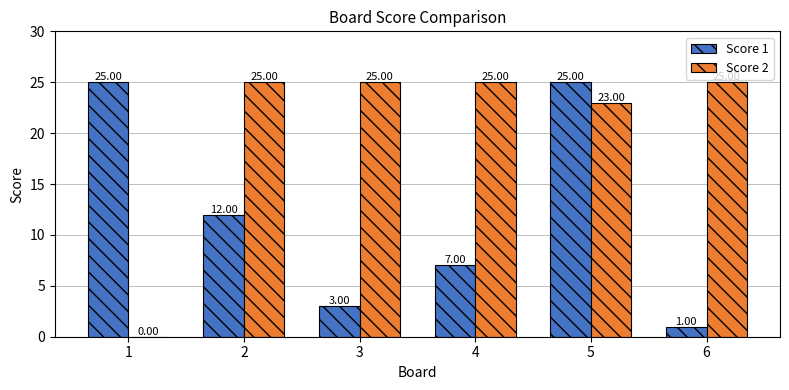

Is it true that Score 1 equals 25 at 1?

True